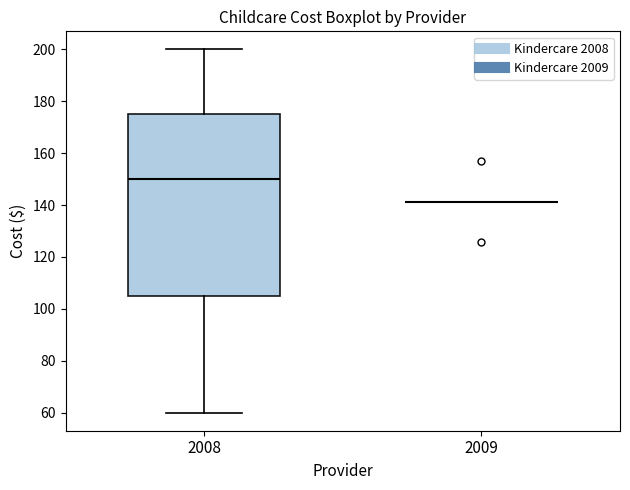

Which box is the tallest, from its lower edge to its upper edge?

2008